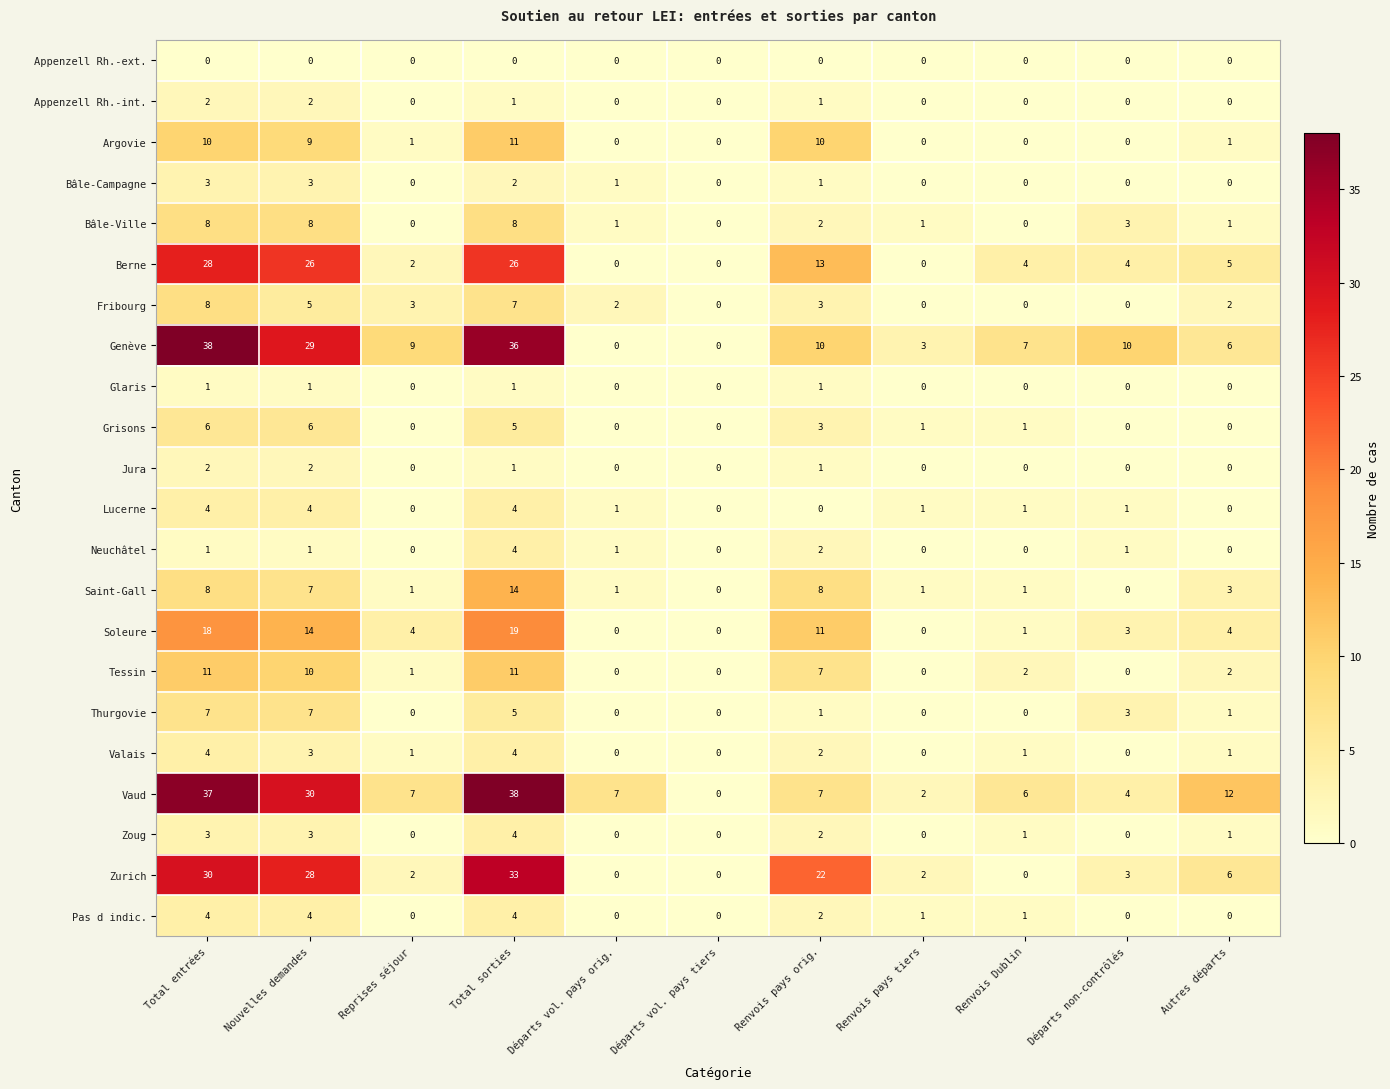

What is the difference between the highest and lowest values at Nouvelles demandes?

30